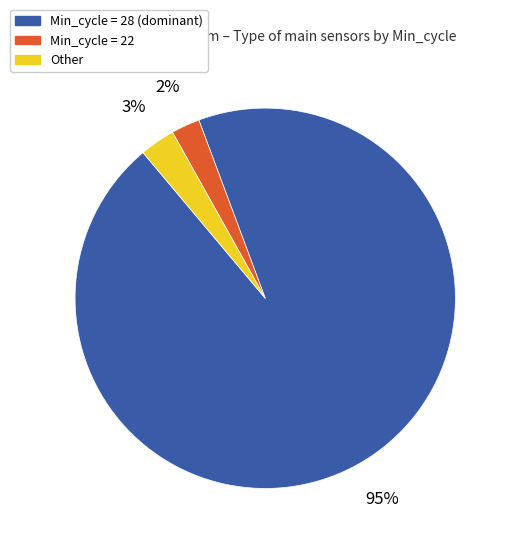

Is there any slice that represents more than half of the pie?

Yes